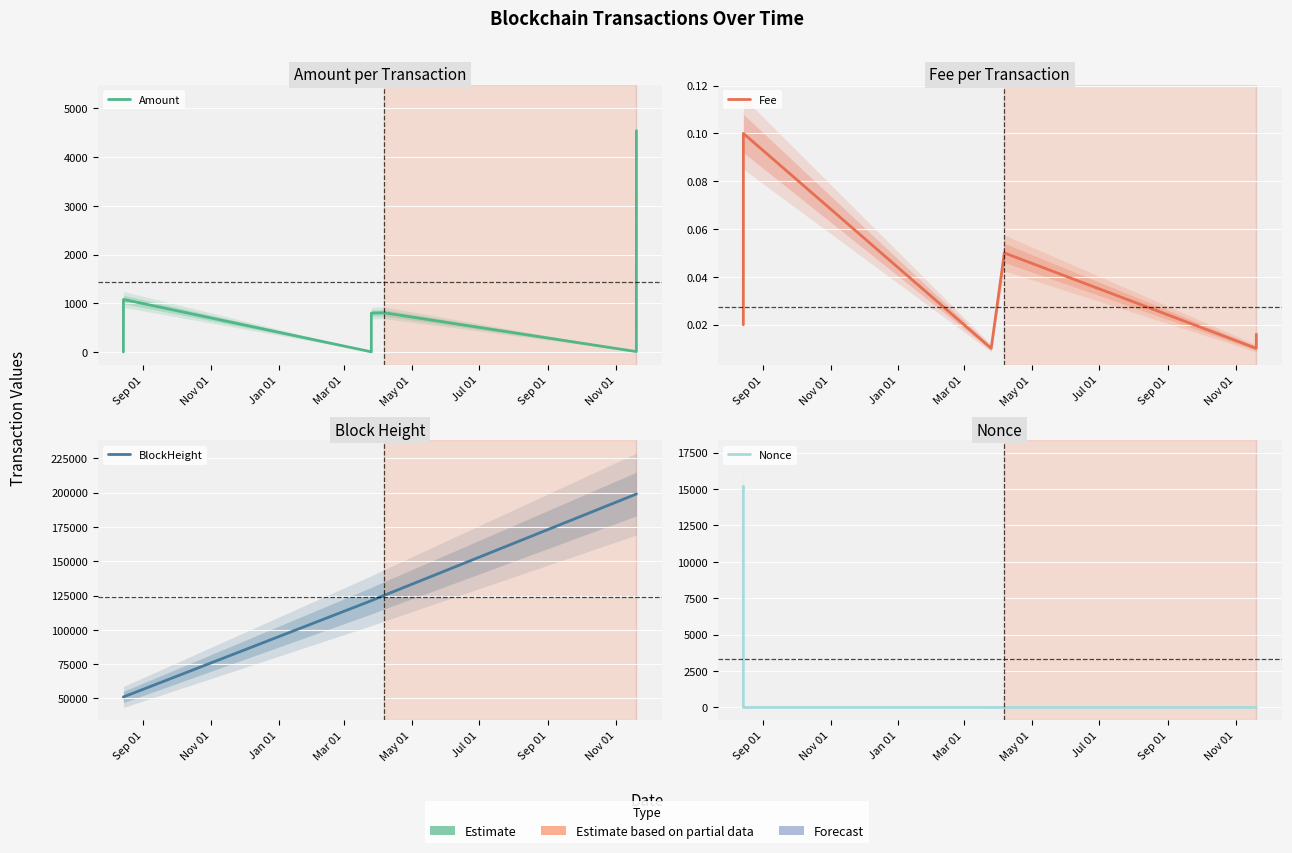

How many values in the BlockHeight series are below 121278?

4